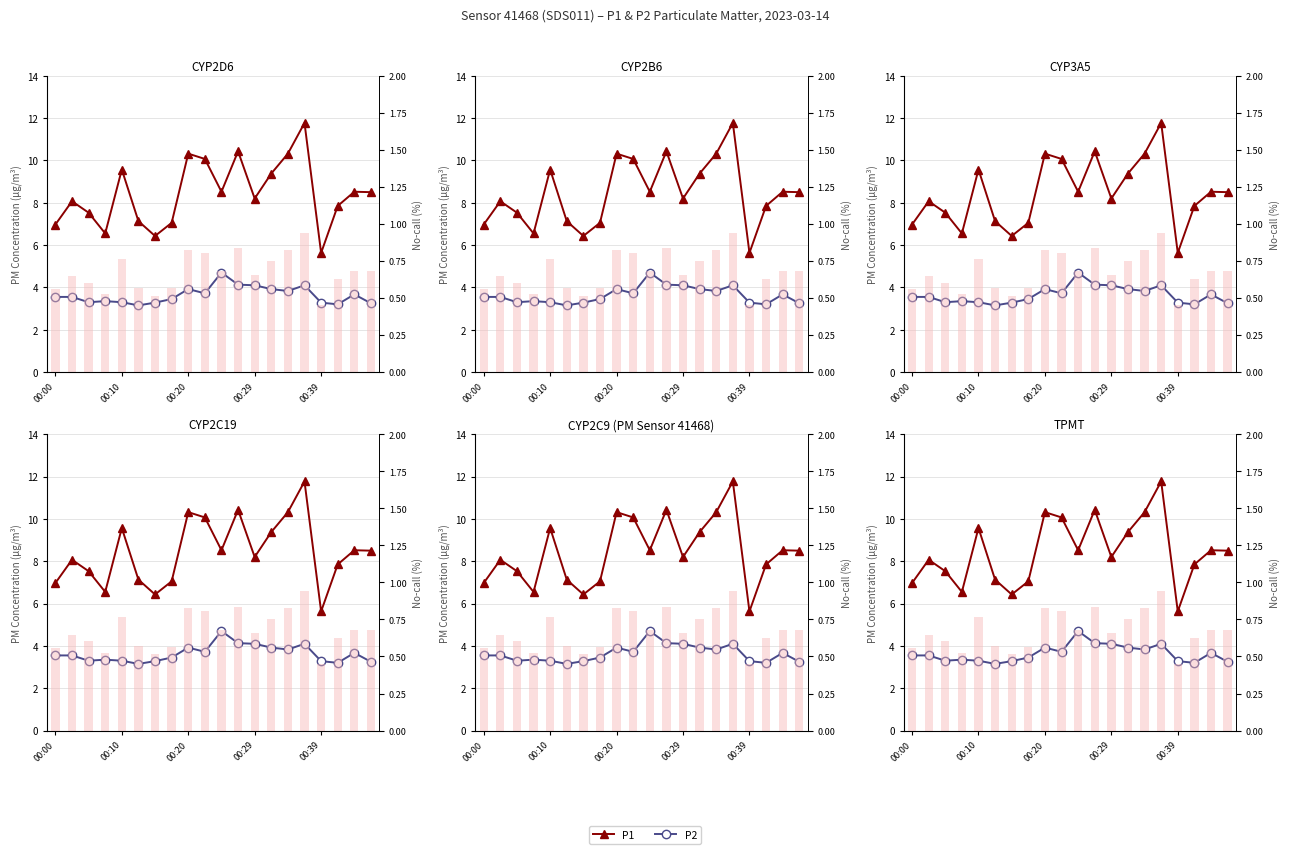

At which label does P1 first exceed 8?

00:10